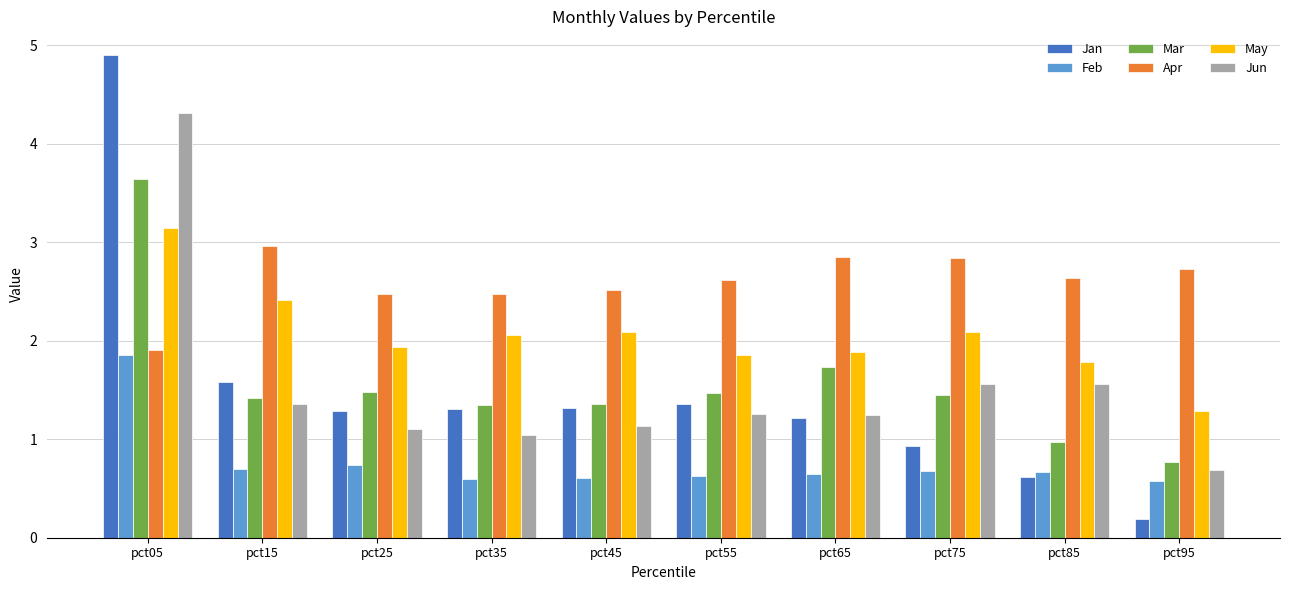

How many data points in Jan are above 1?

7